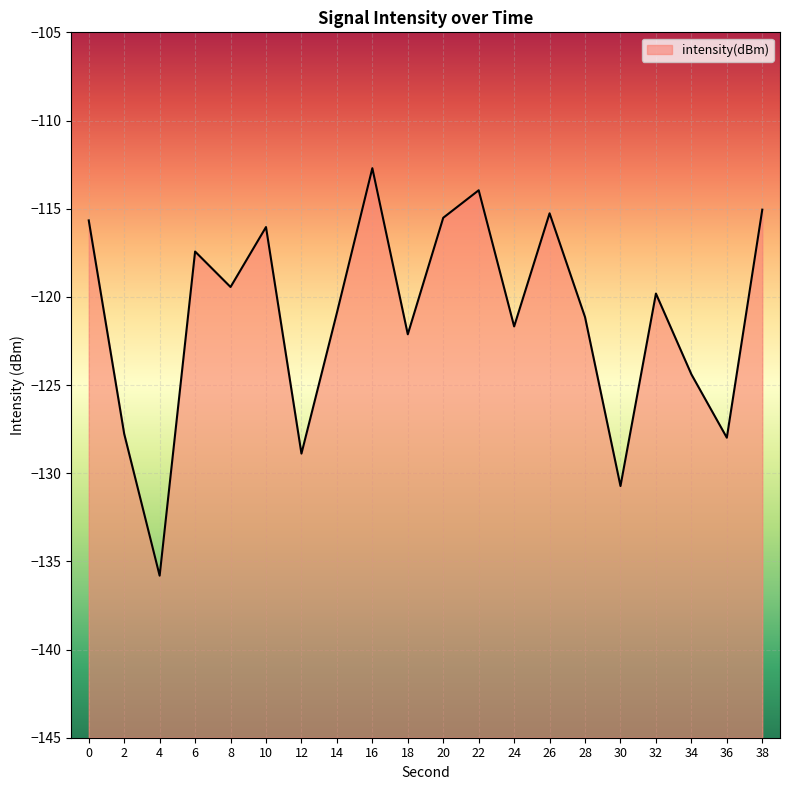

How many values are below -119?

12